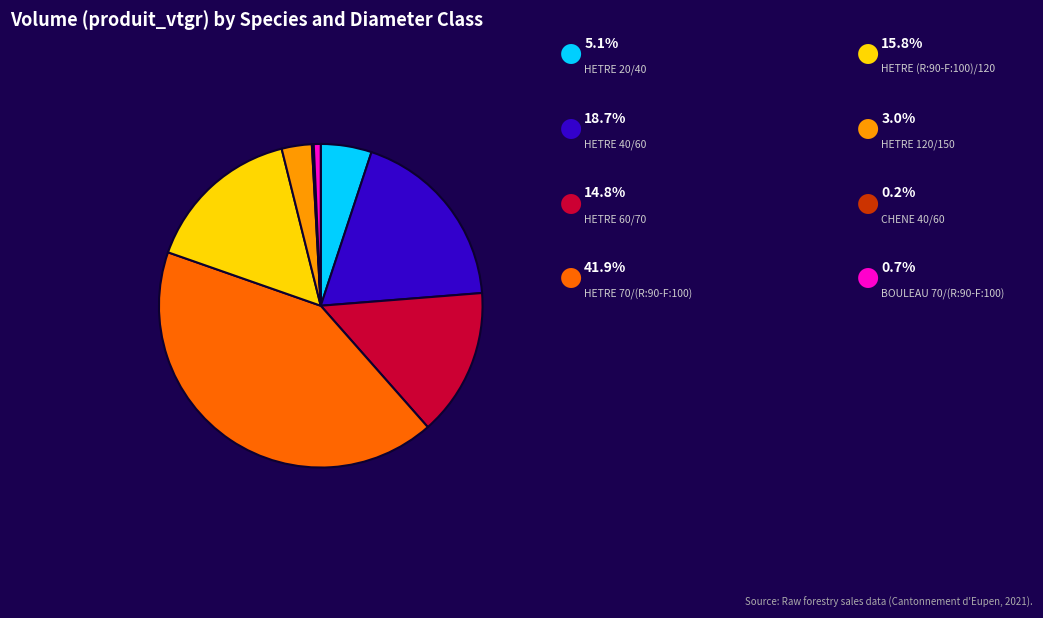

Is there any slice that represents more than half of the pie?

No